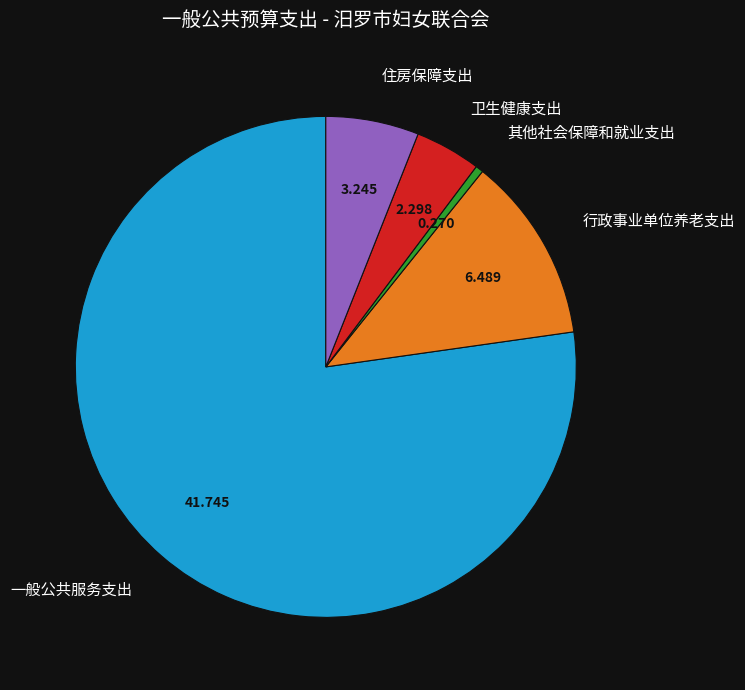

Is the sum of 行政事业单位养老支出 and 卫生健康支出 greater than half?

No